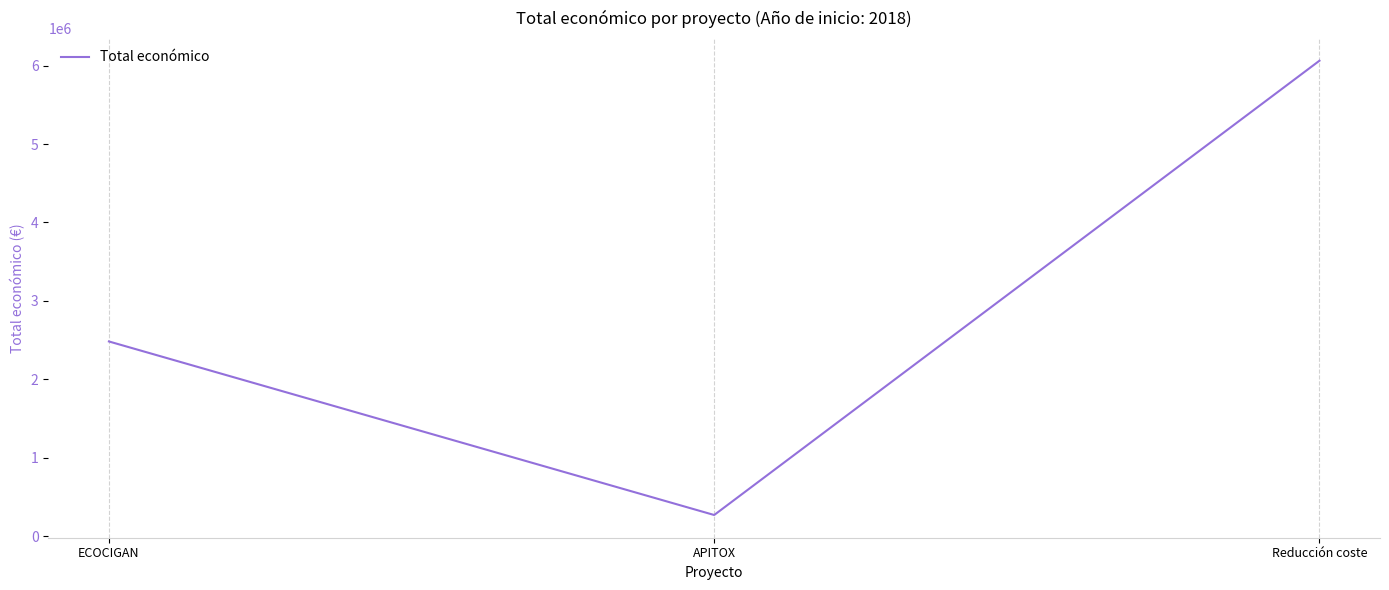

What is the average value?

2939145